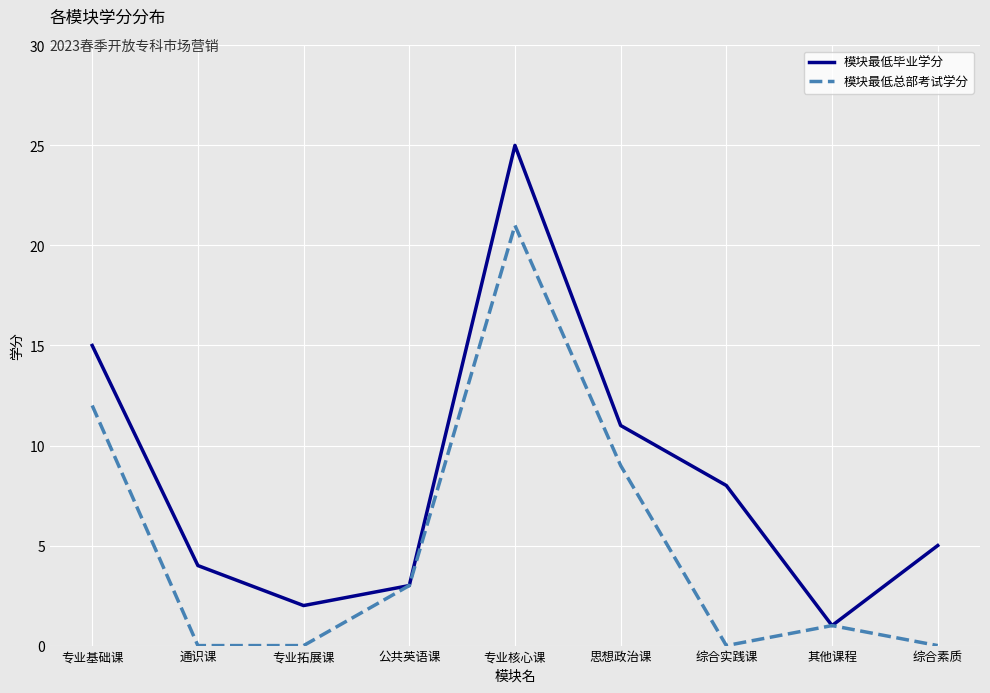

Where does the 模块最低总部考试学分 series first go above 1?

专业基础课